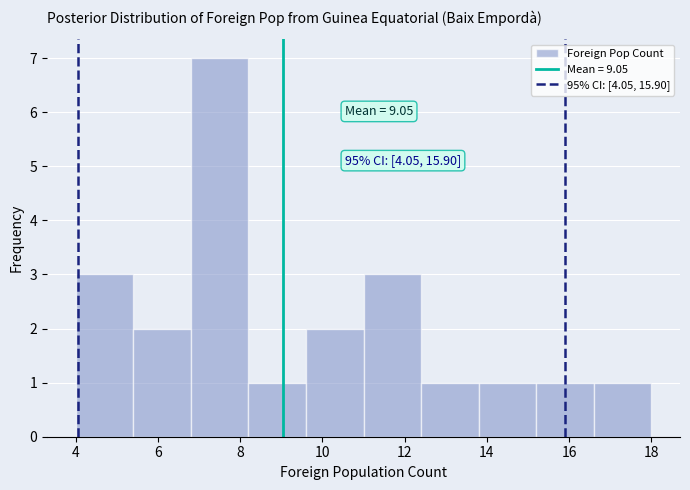

Which range on the x-axis has the tallest bar?

6.8 to 8.2